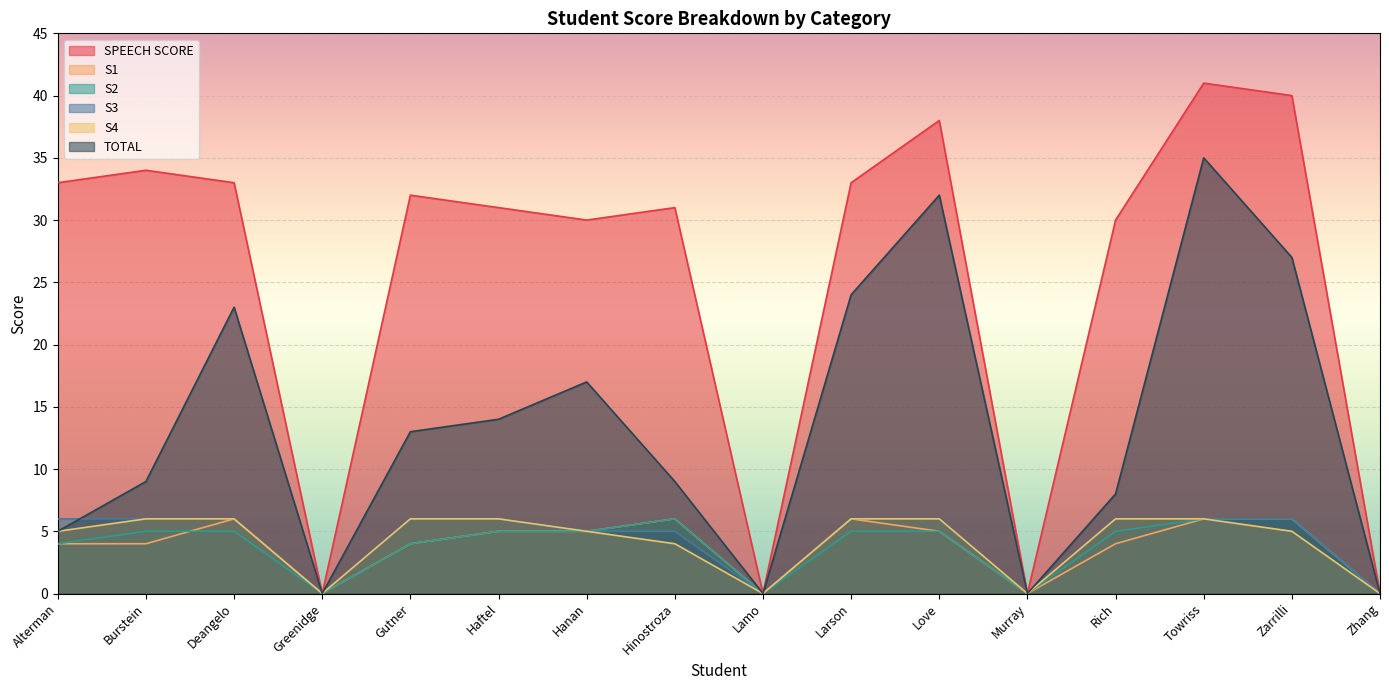

Which category has the highest value in the TOTAL series?

Towriss